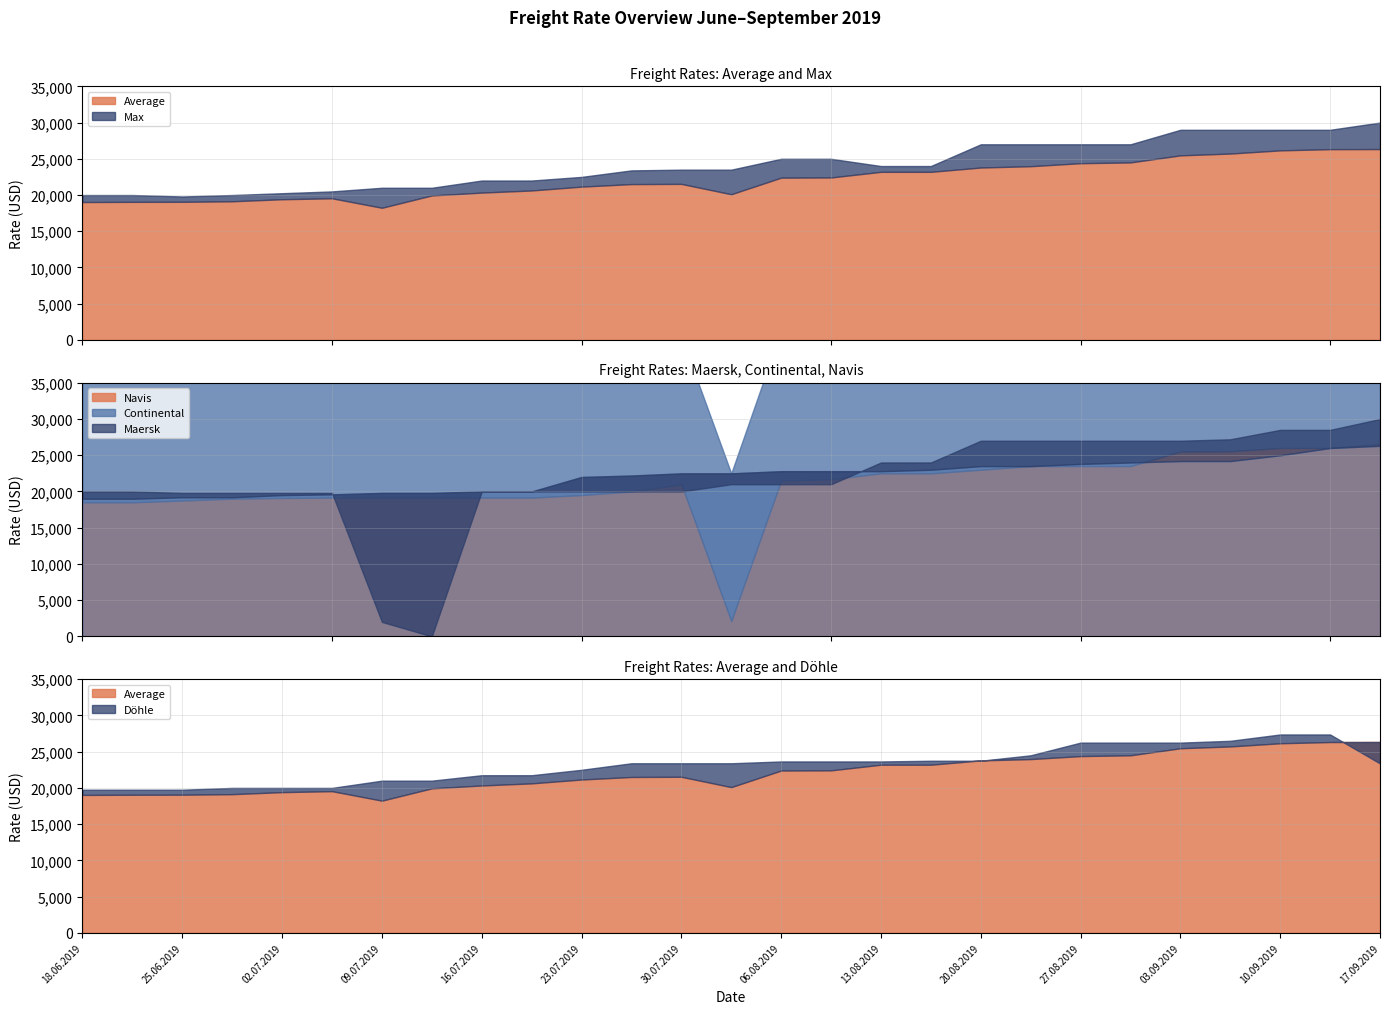

What is the difference between the highest and lowest values at 18.06.2019?

1500